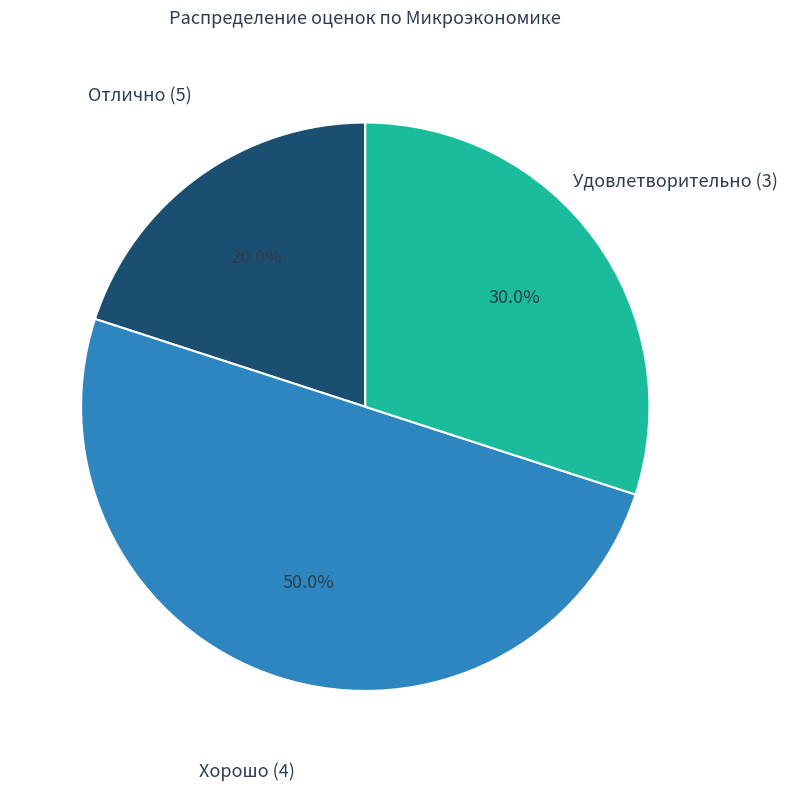

What is the smallest slice in the pie chart?

Отлично (5)